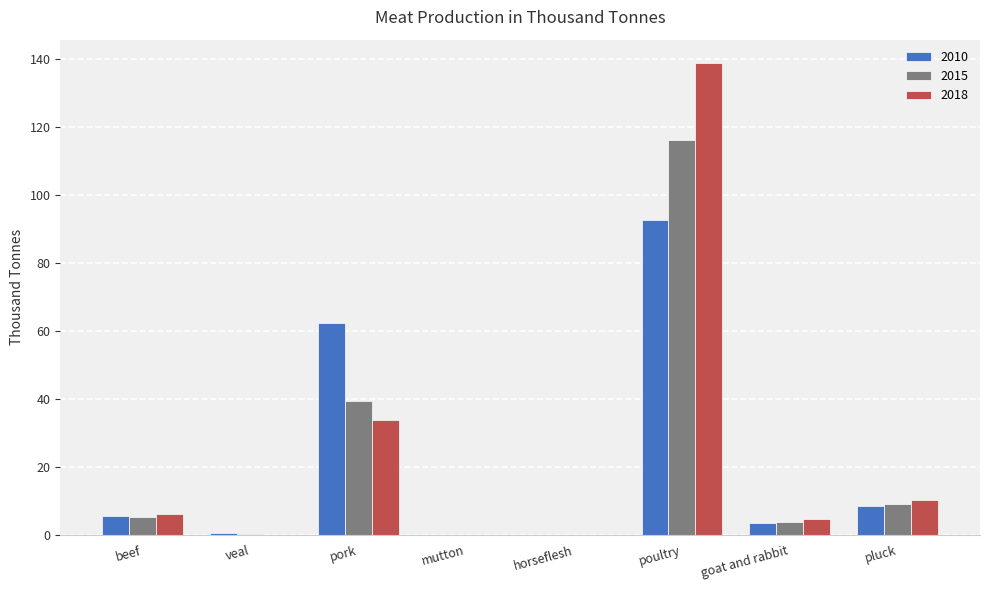

At which category is the sum across all series the highest?

poultry